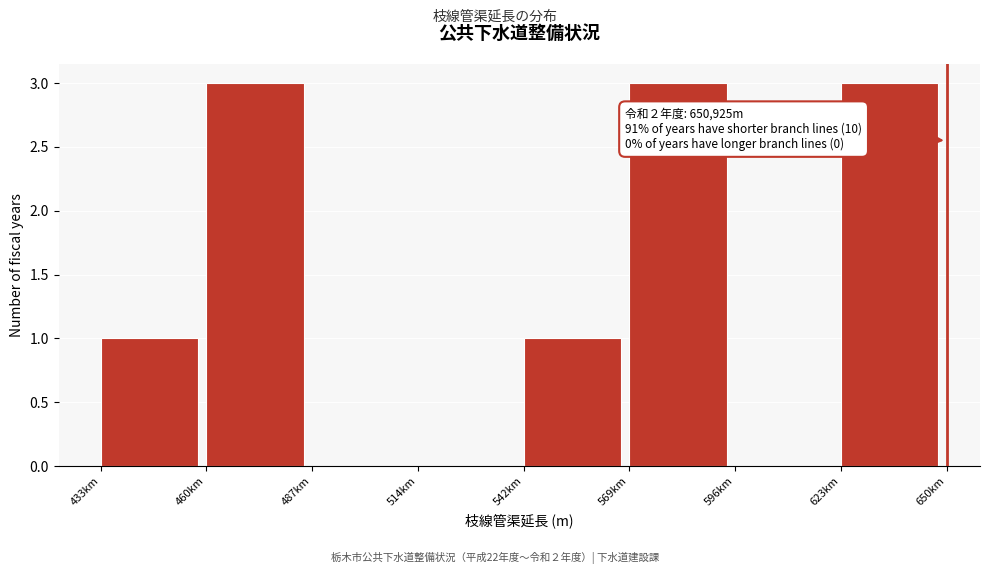

Reading left to right, list all the values displayed in this chart.

433km=1	460km=3	487km=0	514km=0	542km=1	569km=3	596km=0	623km=3